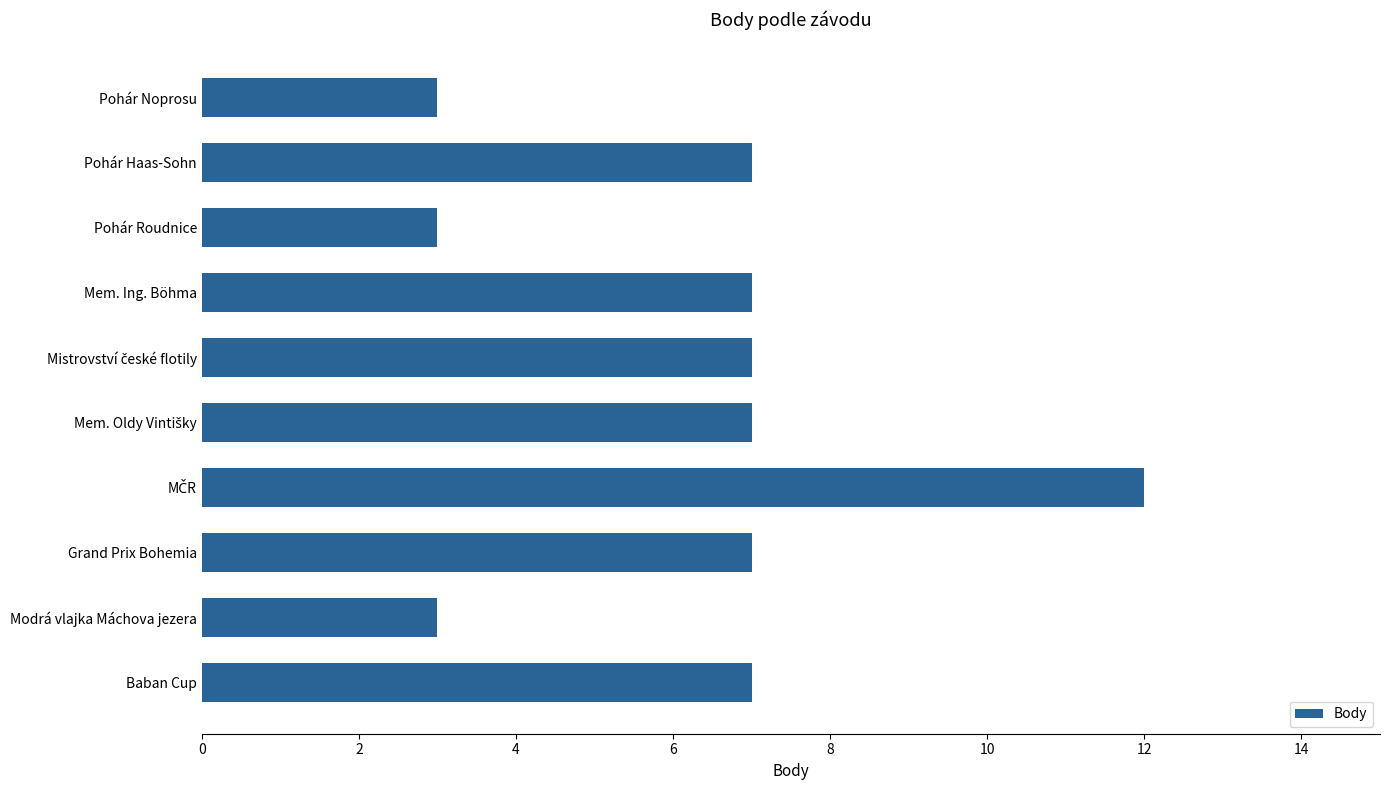

Reading top to bottom, list all the values displayed in this chart.

3	7	3	7	7	7	12	7	3	7